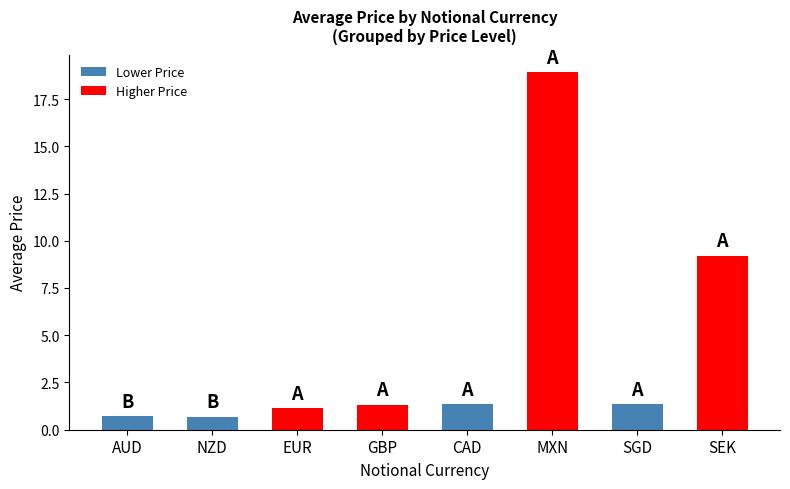

What is the greatest value displayed?

18.9